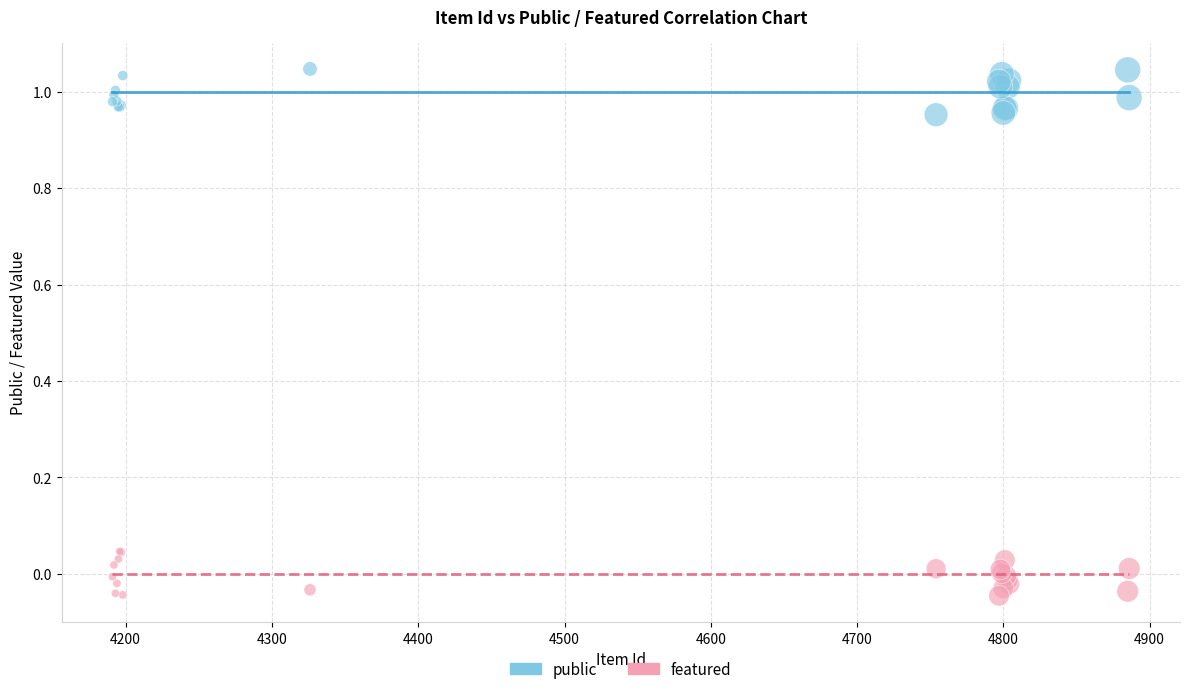

Which series contains the highest Y value?

public